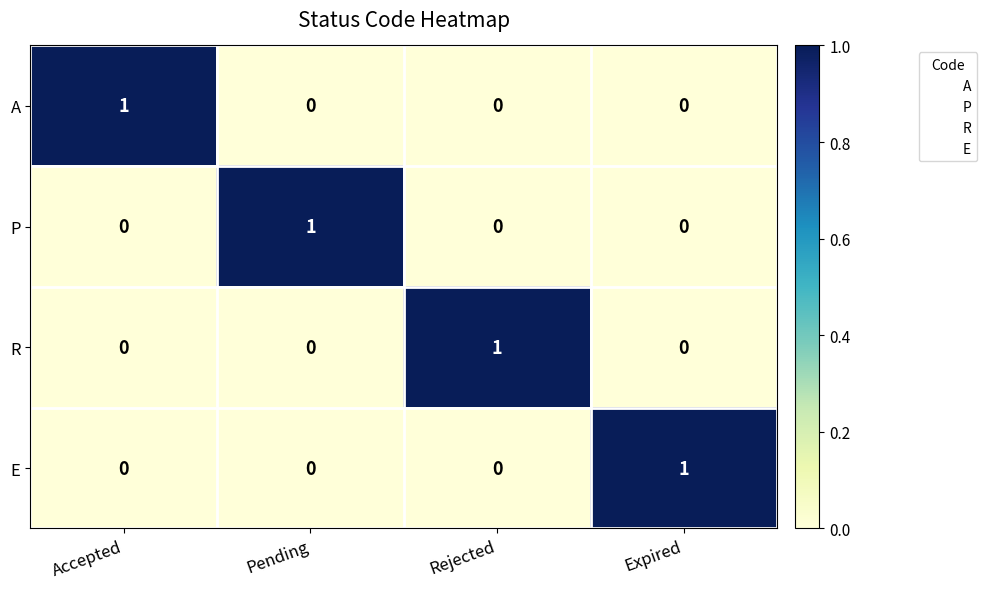

Is it true that P equals -1 at Rejected?

False